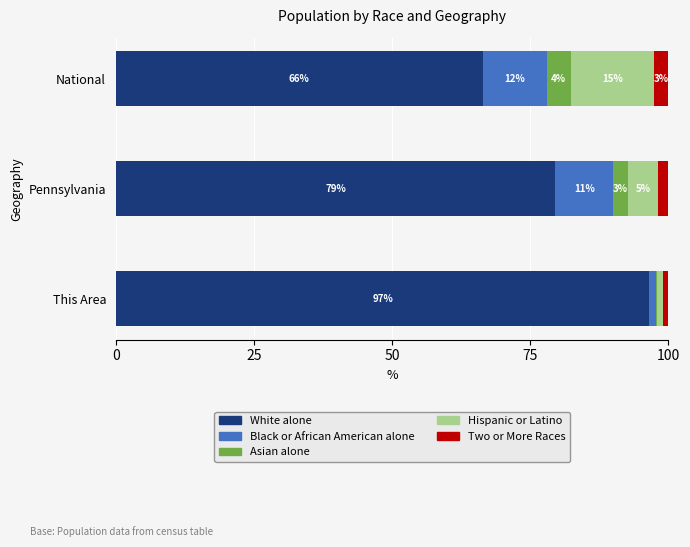

Which series has the largest range (max minus min)?

White alone